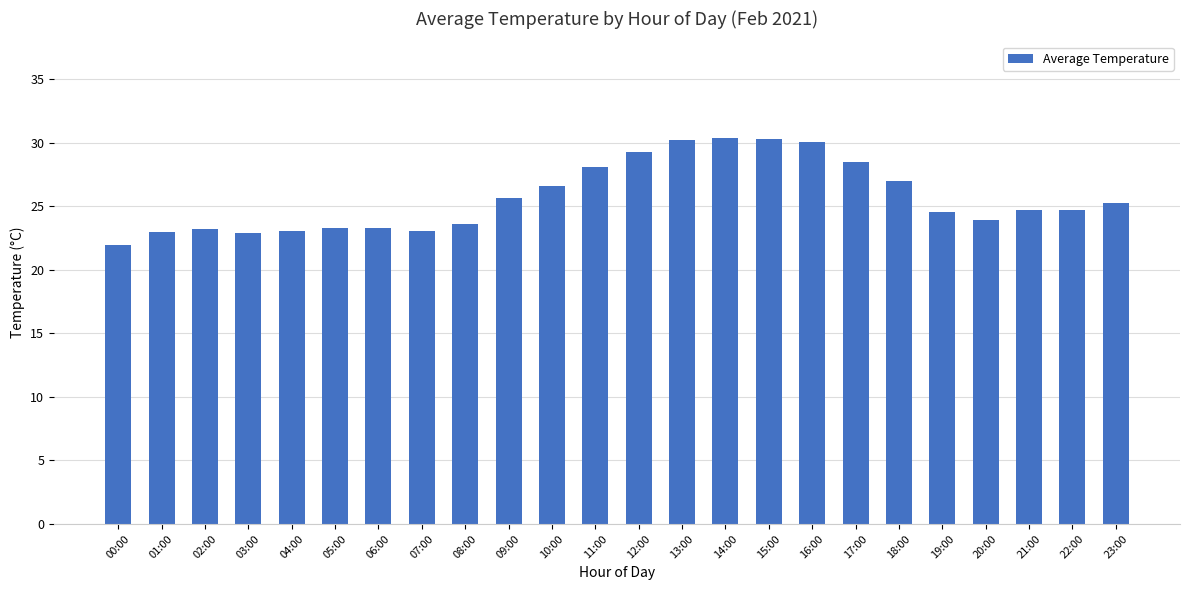

What is the sum of all values?

616.9